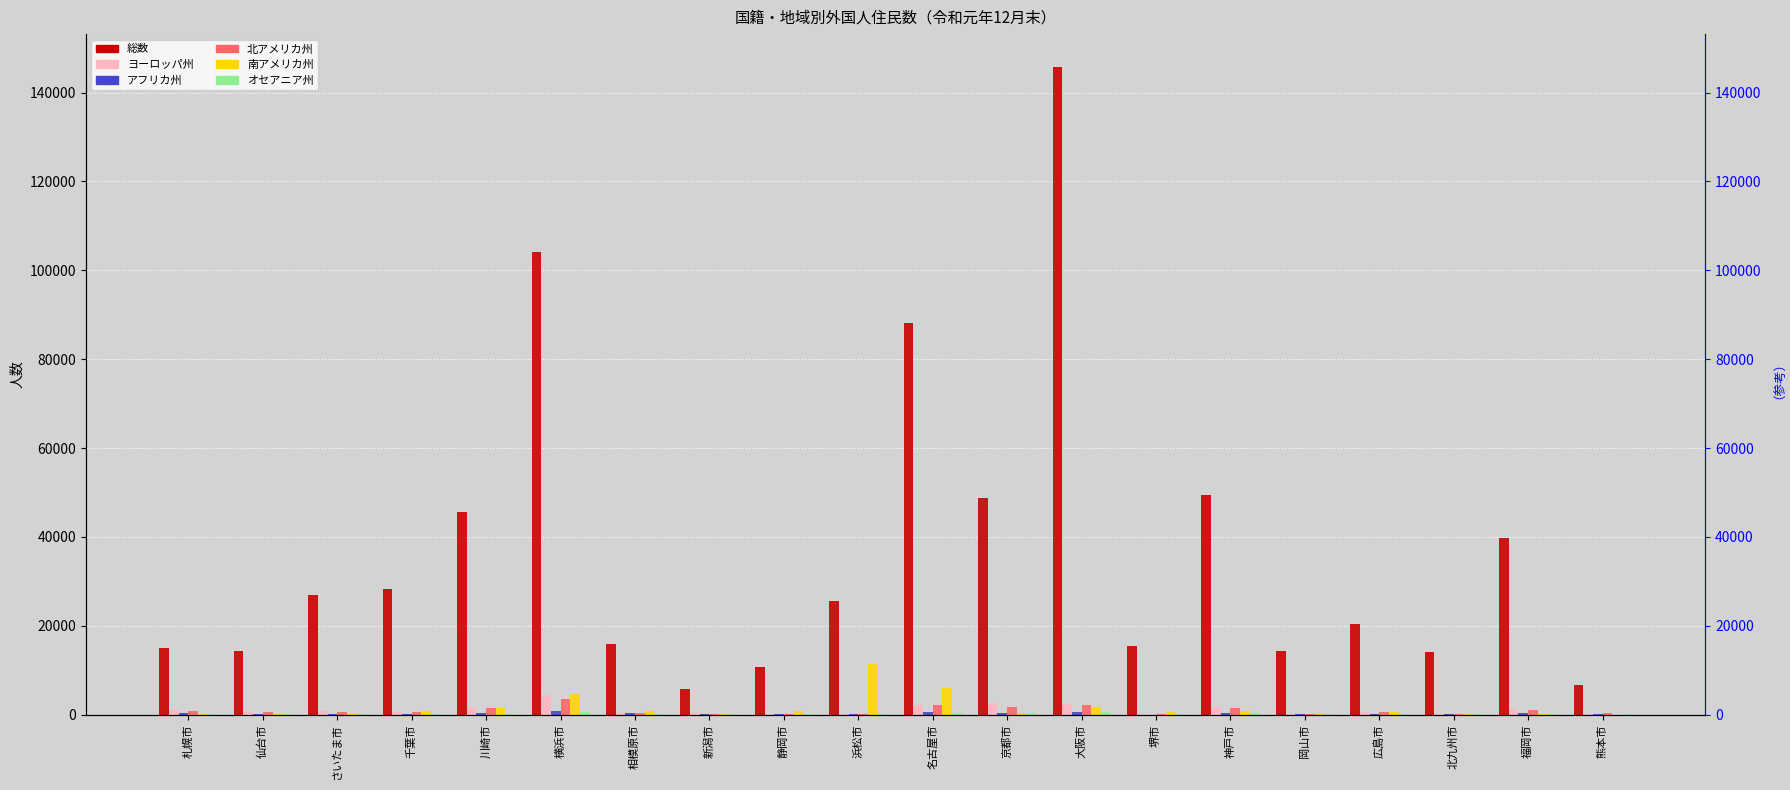

List the labels in order of ヨーロッパ州 value, largest first.

横浜市, 京都市, 大阪市, 名古屋市, 神戸市, 川崎市, 福岡市, 札幌市, さいたま市, 千葉市, 仙台市, 広島市, 相模原市, 新潟市, 北九州市, 岡山市, 熊本市, 堺市, 静岡市, 浜松市